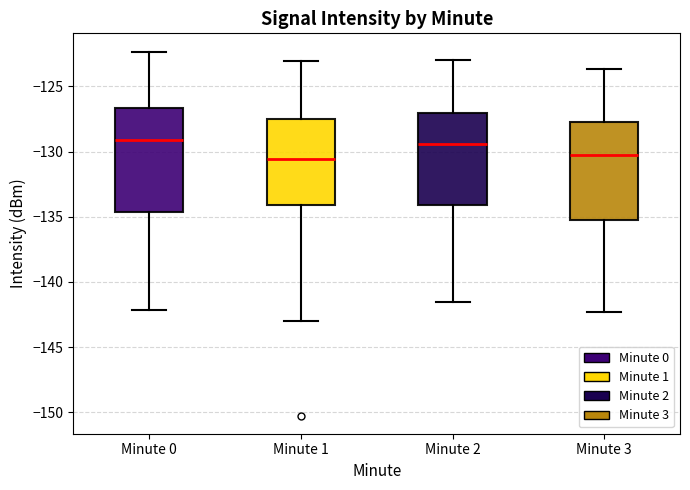

Reading left to right, transcribe this box plot: for each box, give where its median line is, the range the box spans, and where its two whiskers end, as read against the y-axis. The values are not printed on the chart, so give them approximately, as read against the axis.

Minute 0: median -129.0, box -134.5 to -126.5, whiskers -142.0 to -122.5
Minute 1: median -130.5, box -134.0 to -127.5, whiskers -143.0 to -123.0
Minute 2: median -129.5, box -134.0 to -127.0, whiskers -141.5 to -123.0
Minute 3: median -130.0, box -135.0 to -127.5, whiskers -142.5 to -123.5